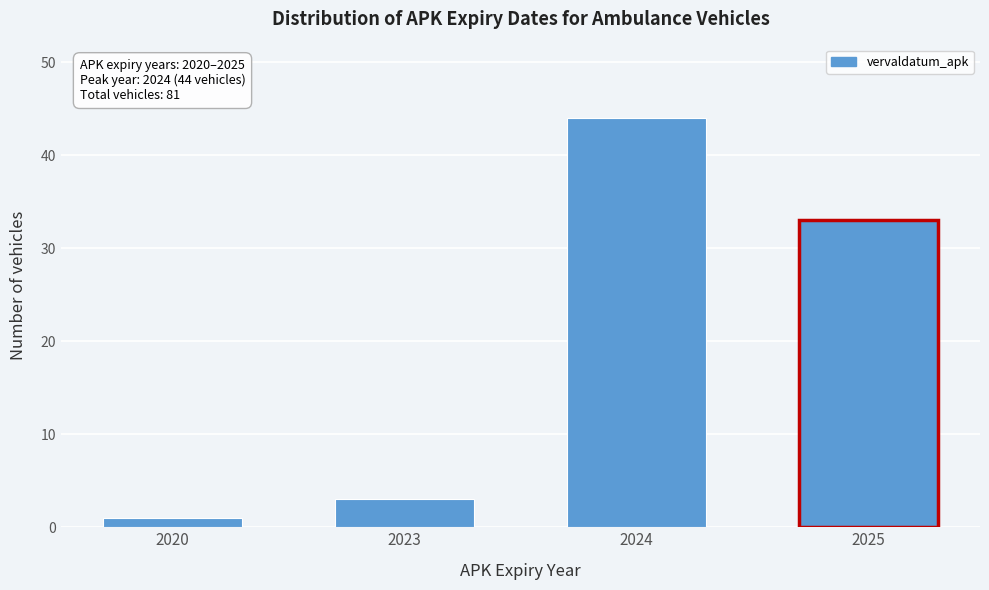

Reading left to right, extract all data points from this chart.

1	3	44	33